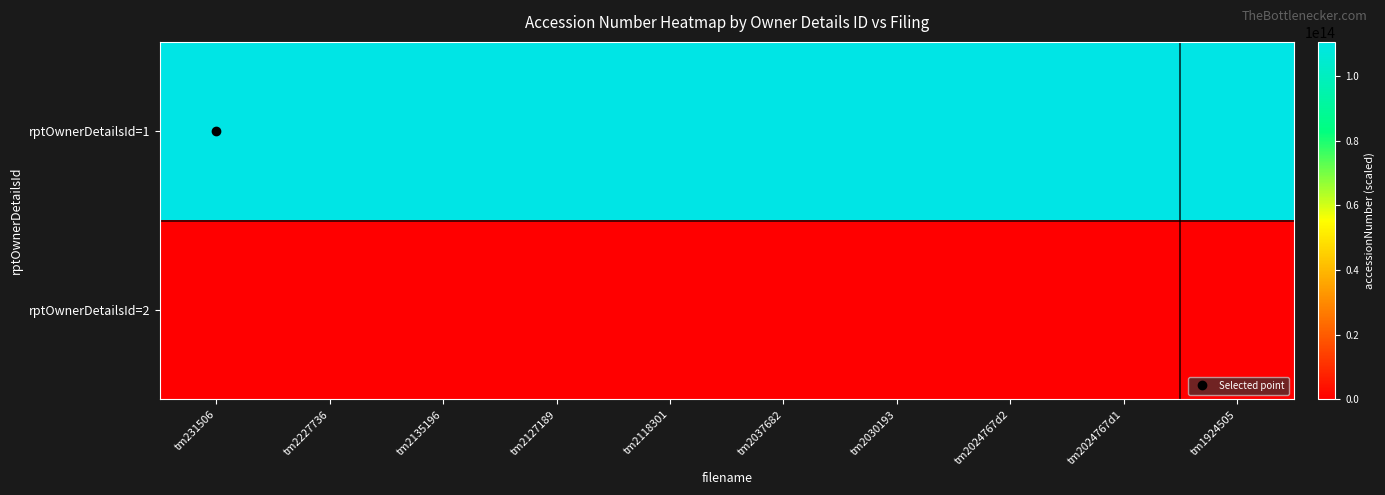

Which series has the widest spread of values?

rptOwnerDetailsId=1